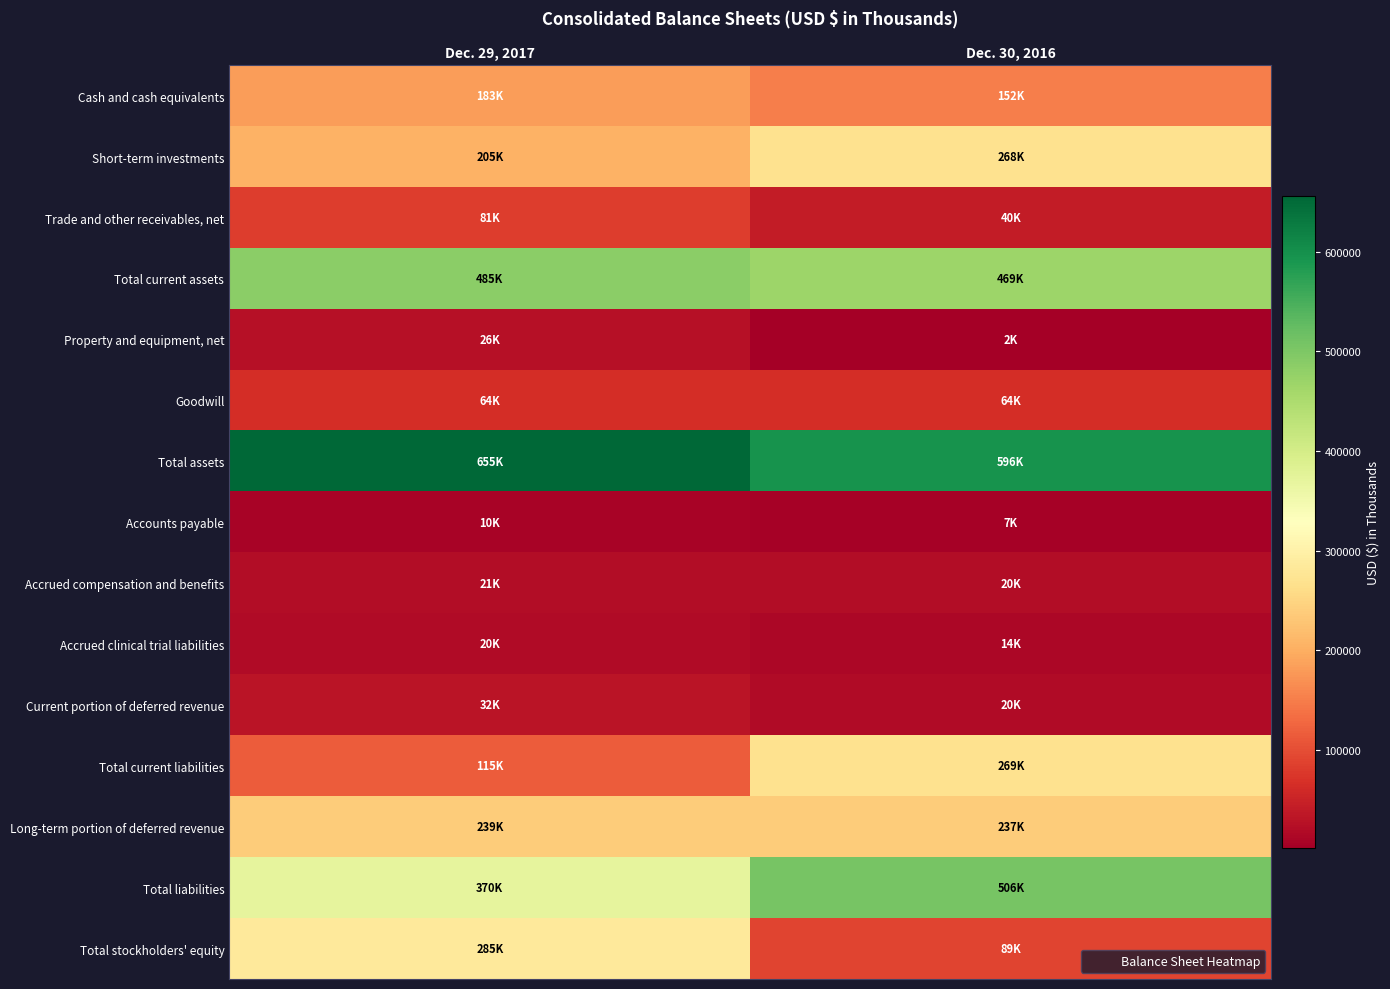

Rank the series at Dec. 29, 2017 from highest to lowest value.

Total assets, Total current assets, Total liabilities, Total stockholders' equity, Long-term portion of deferred revenue, Short-term investments, Cash and cash equivalents, Total current liabilities, Trade and other receivables, net, Goodwill, Current portion of deferred revenue, Property and equipment, net, Accrued compensation and benefits, Accrued clinical trial liabilities, Accounts payable